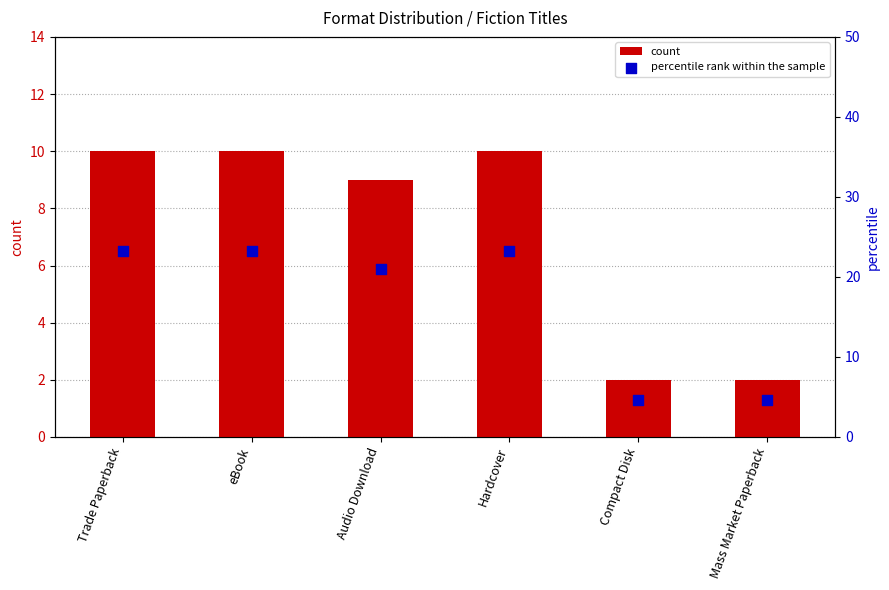

What is the total value across all series at Hardcover?

33.3